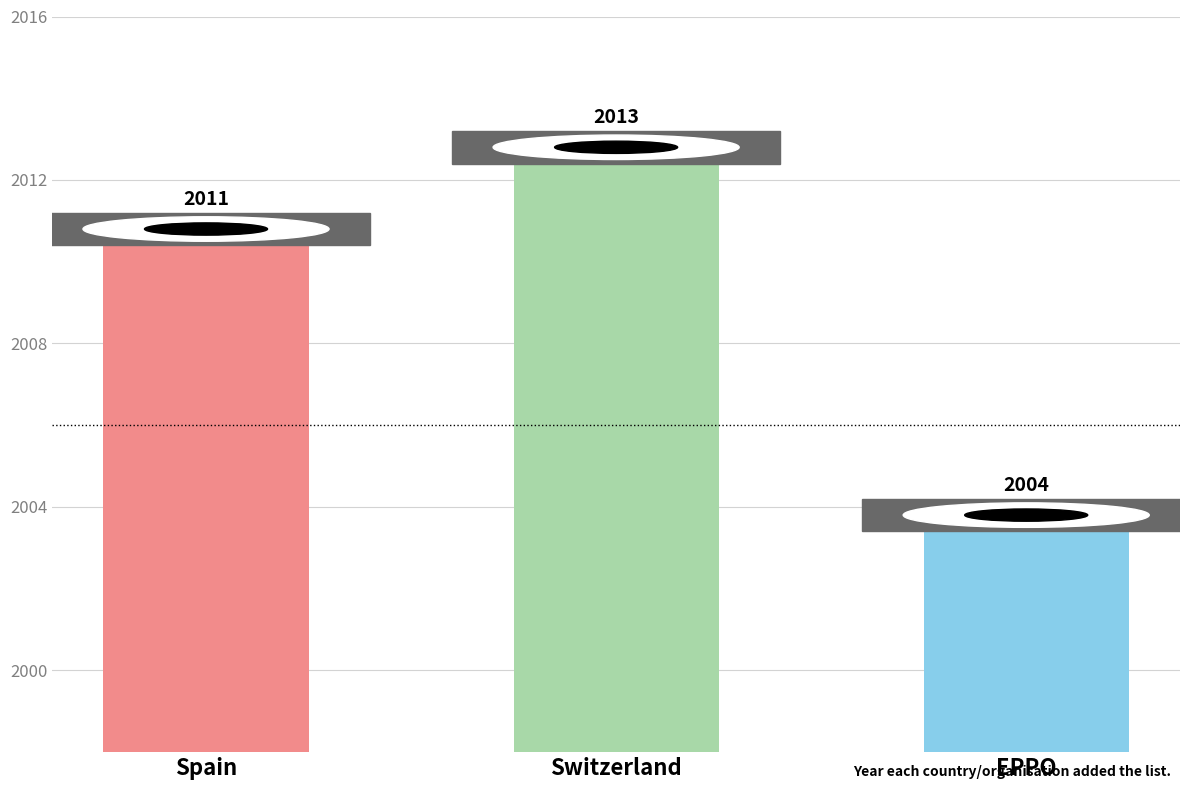

Reading right to left, list all the values displayed in this chart.

EPPO=2004	Switzerland=2013	Spain=2011